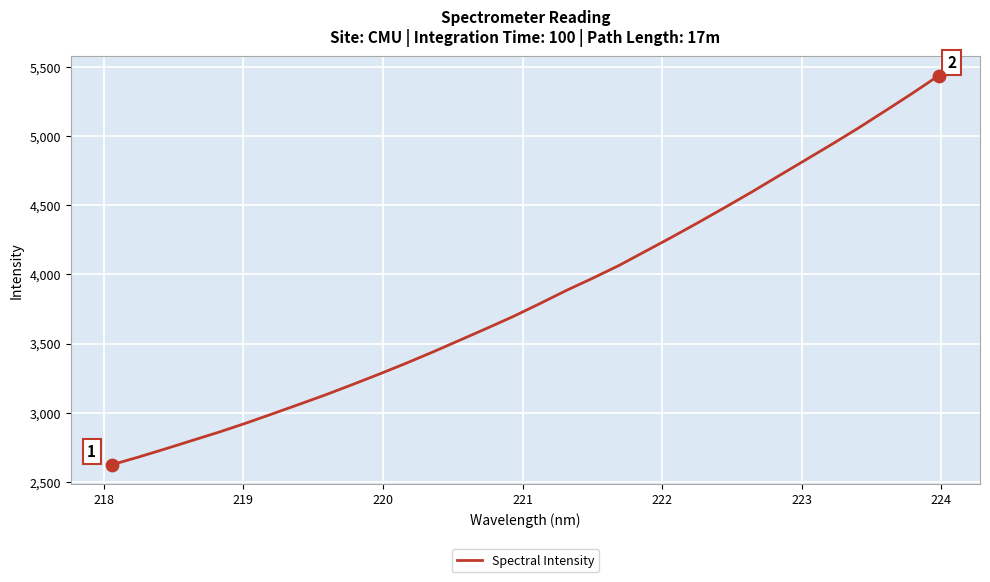

What is the greatest value displayed?

5437.6